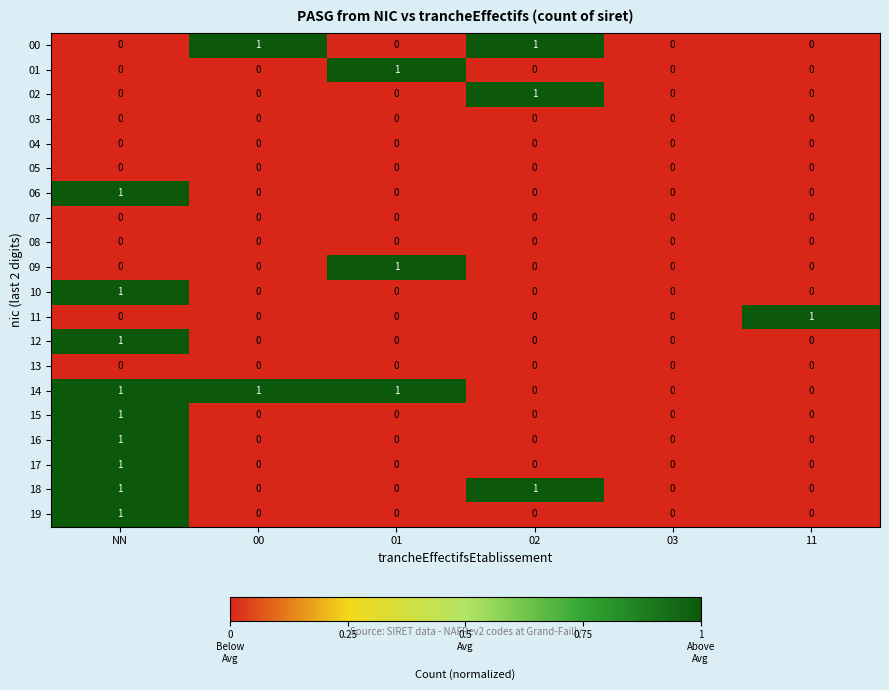

The value of 03 at 01 is 0. True or false?

True